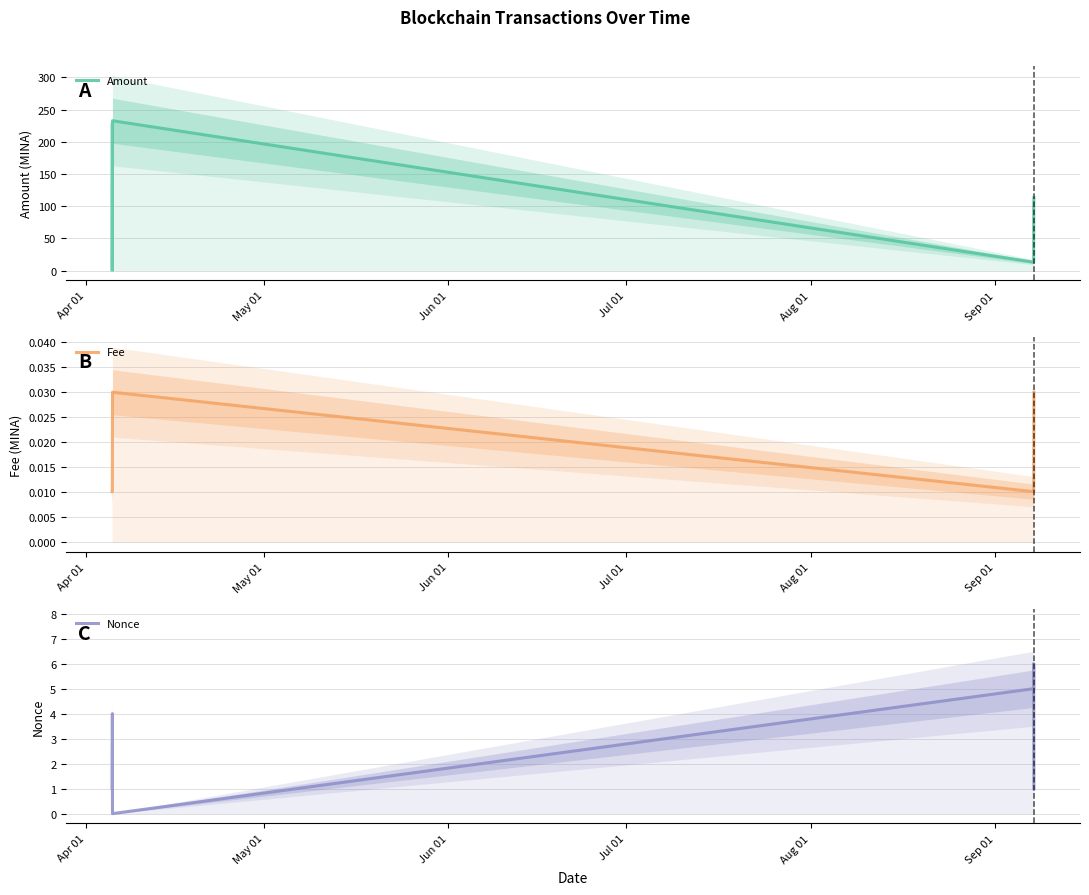

How many values in Nonce are above zero?

7